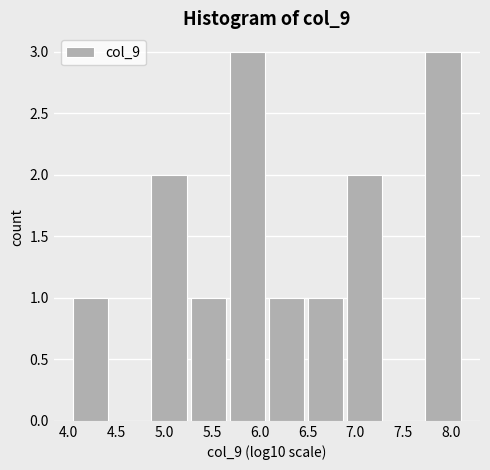

Reading left to right, list every bar in this chart as the range it spans on the x-axis followed by its height. Neither the bar edges nor the heights are printed on the chart, so give them approximately, as read against the axes.

4.05 to 4.45: 1
4.45 to 4.85: 0
4.85 to 5.30: 2
5.30 to 5.70: 1
5.70 to 6.10: 3
6.10 to 6.50: 1
6.50 to 6.90: 1
6.90 to 7.30: 2
7.30 to 7.75: 0
7.75 to 8.15: 3